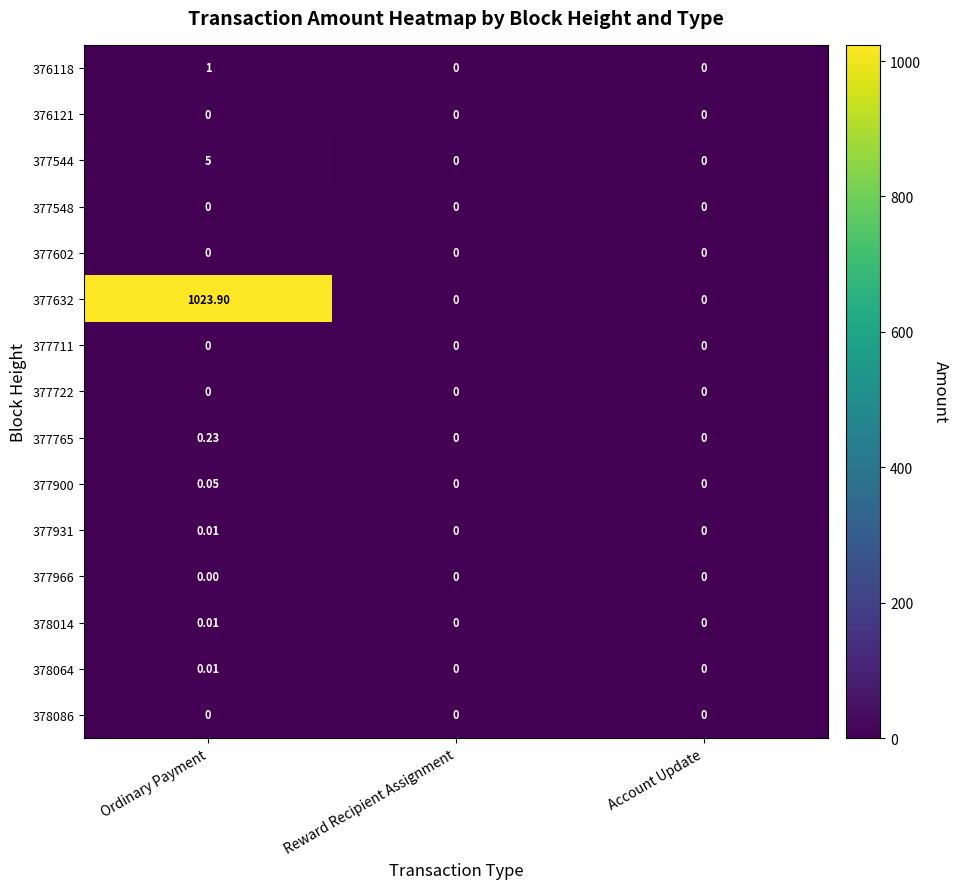

At which category is the sum across all series the highest?

Ordinary Payment